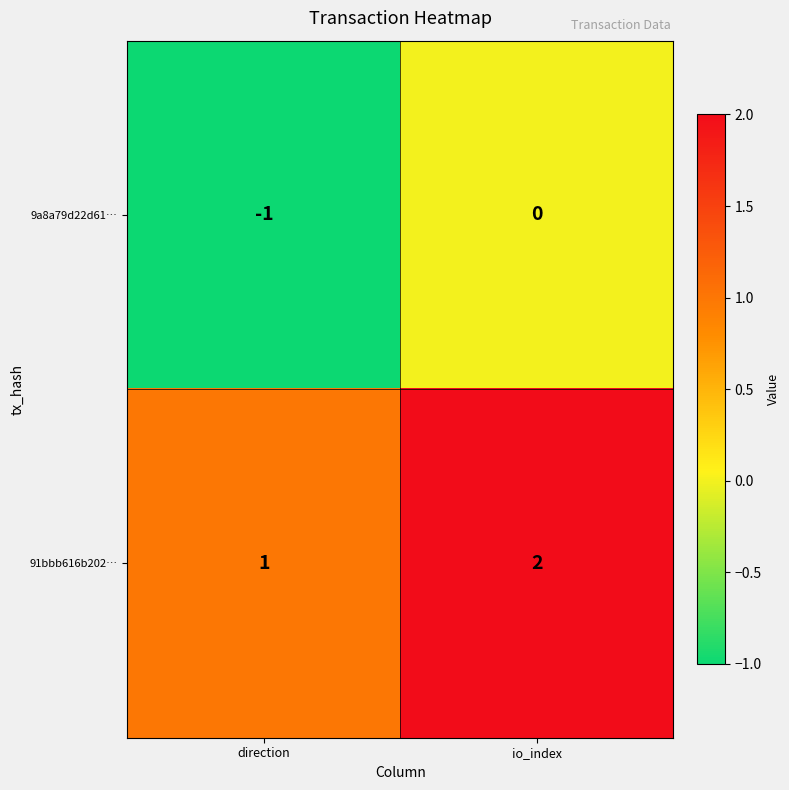

What is the total value across all series at io_index?

2